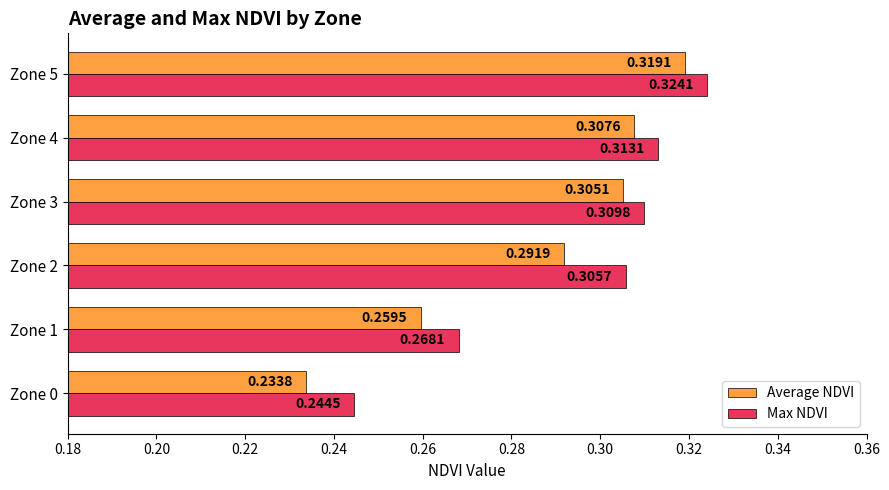

What is the sum of the Average NDVI values at Zone 0 and Zone 1?

0.5